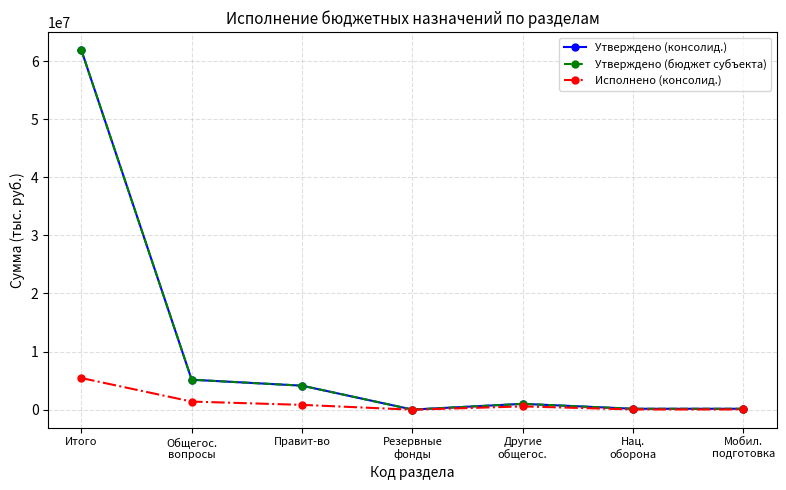

Is this an area chart (filled region under the line)?

No